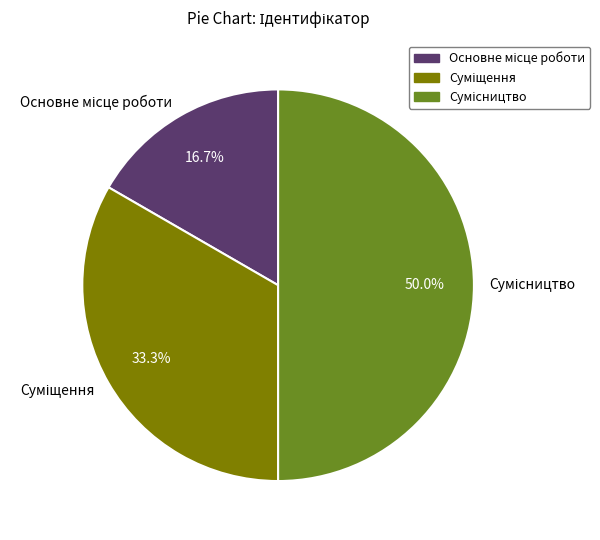

To the nearest percent, what is the difference between the largest and smallest slice percentages?

33%